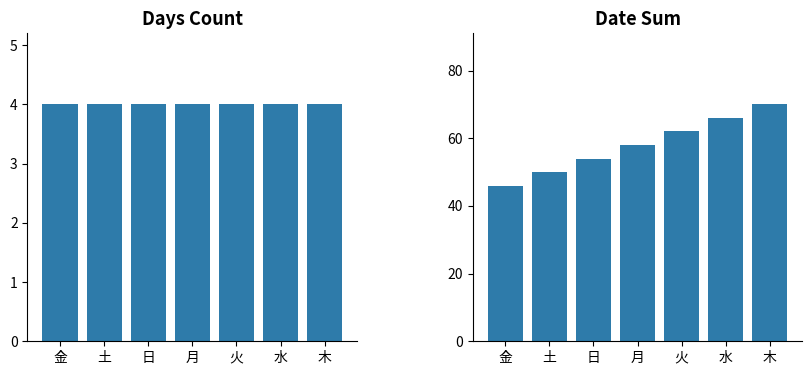

The Days Count series shows 4 at 日. True or false?

True